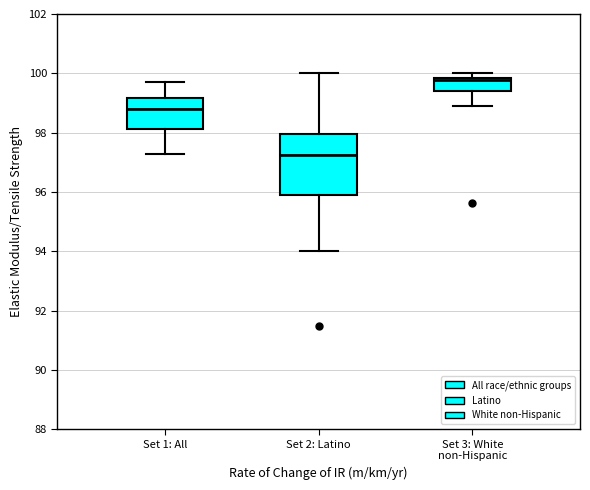

Which box's median line is the lowest?

Set 2: Latino